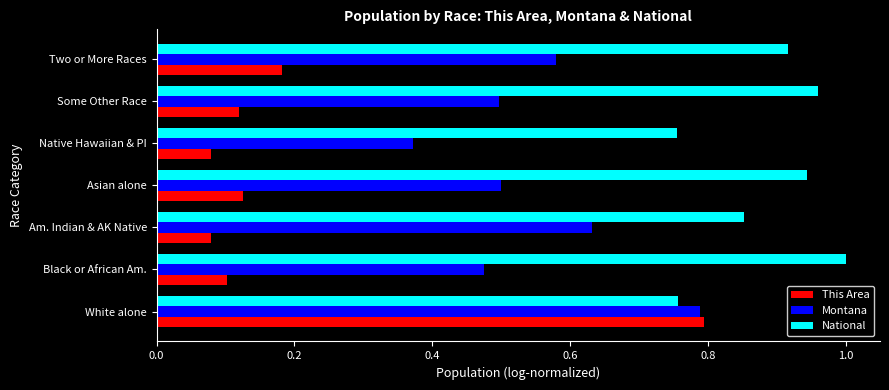

List the series in order of their overall mean, highest first.

National, Montana, This Area